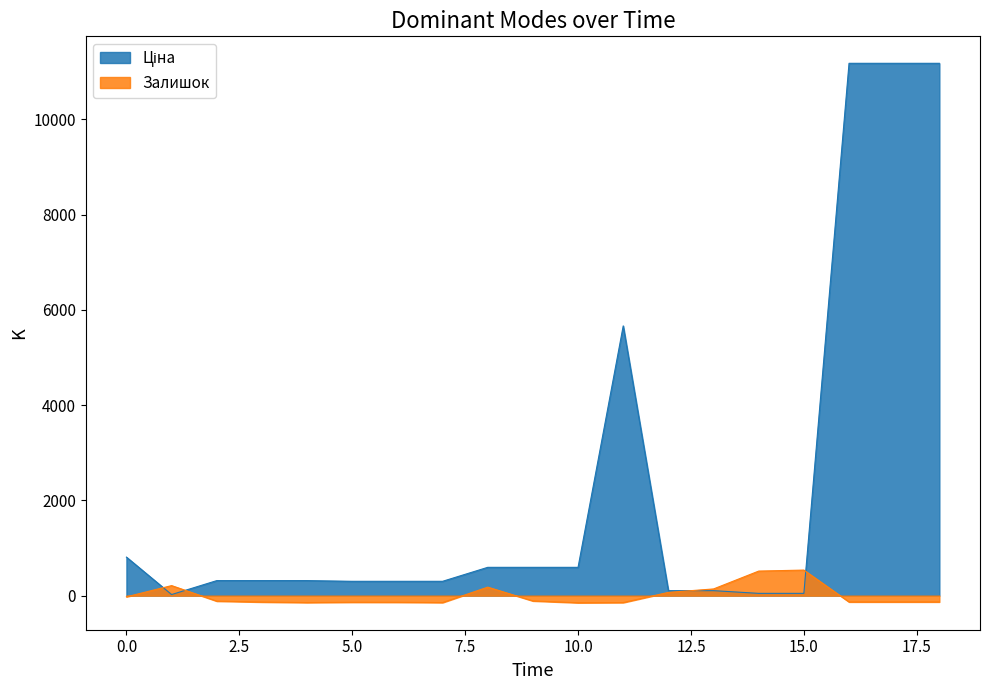

Does the chart have visible grid lines?

No